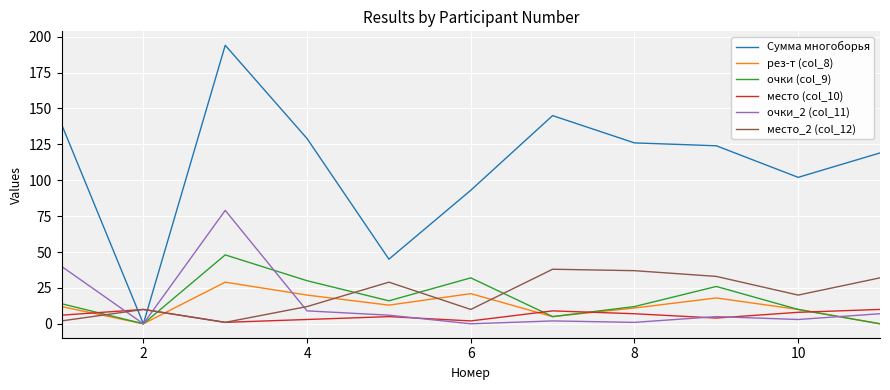

Rank the series by their maximum value, from highest to lowest.

Сумма многоборья, очки_2 (col_11), очки (col_9), место_2 (col_12), рез-т (col_8), место (col_10)